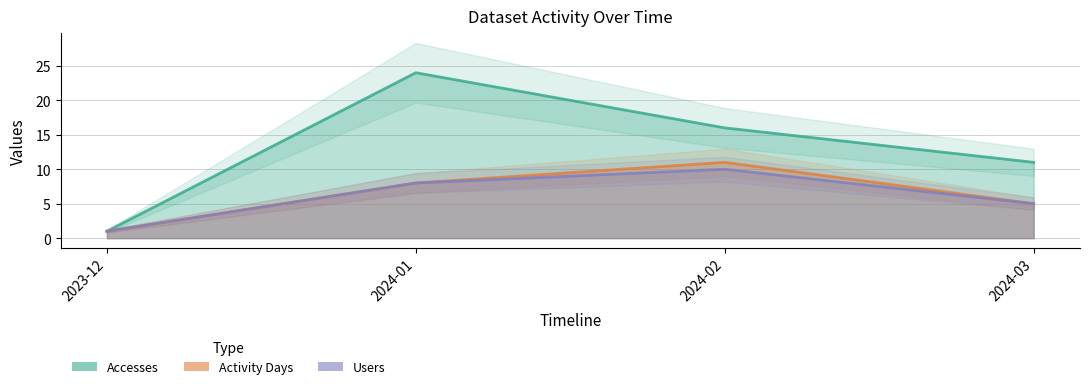

What is the sum of the Activity Days values at 2023-12 and 2024-02?

12